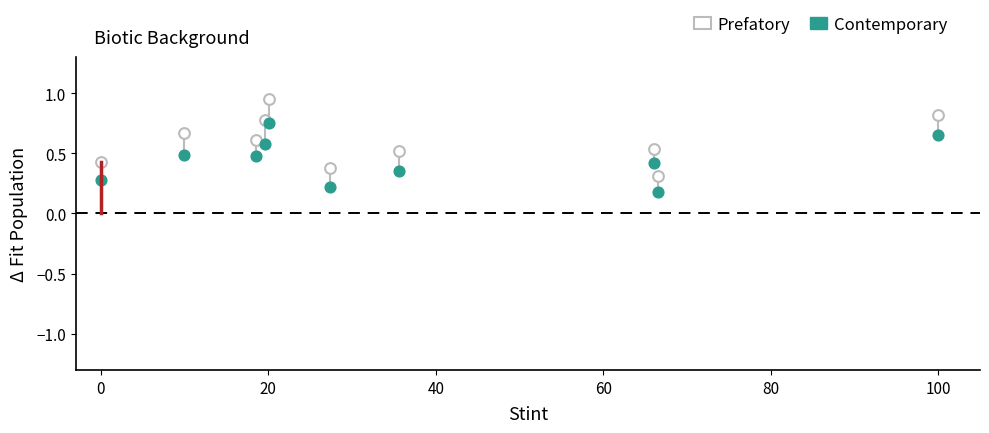

What are all the series names shown in the legend?

Prefatory, Contemporary